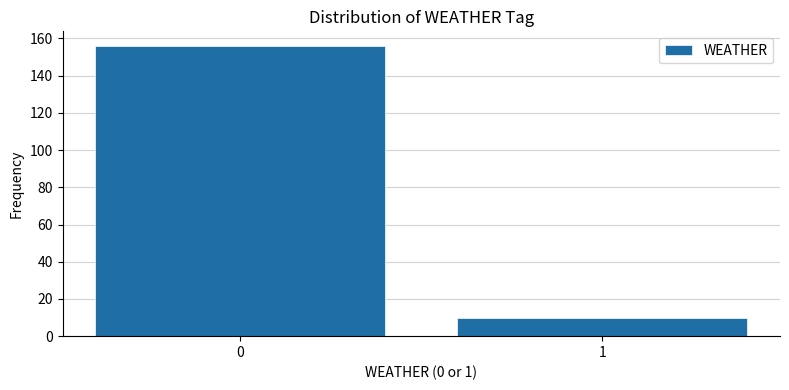

Reading right to left, what are all the values shown in this chart?

1=10	0=156